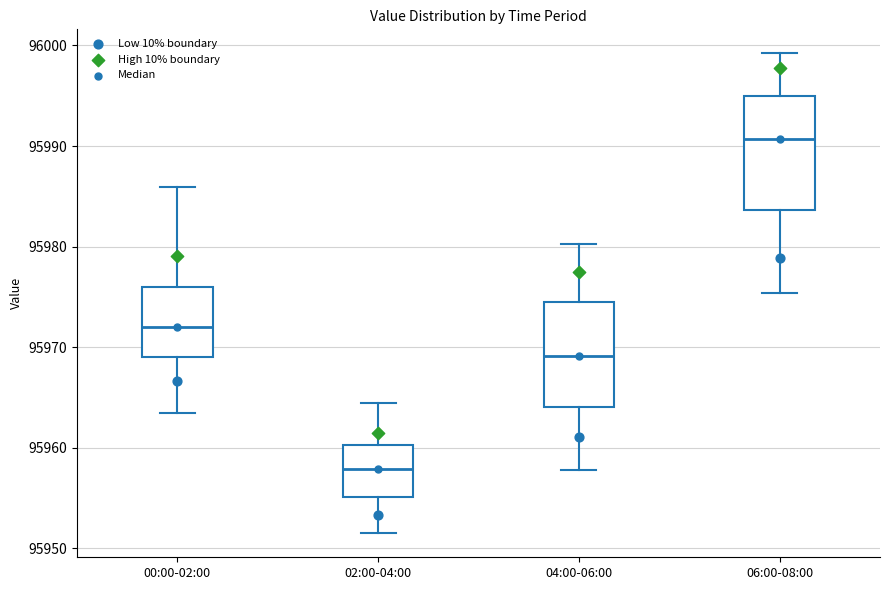

Reading left to right, transcribe this box plot: for each box, give where its median line is, the range the box spans, and where its two whiskers end, as read against the y-axis. The values are not printed on the chart, so give them approximately, as read against the axis.

00:00-02:00: median 95972, box 95969 to 95976, whiskers 95963 to 95986
02:00-04:00: median 95958, box 95955 to 95960, whiskers 95952 to 95965
04:00-06:00: median 95969, box 95964 to 95975, whiskers 95958 to 95980
06:00-08:00: median 95991, box 95984 to 95995, whiskers 95975 to 95999